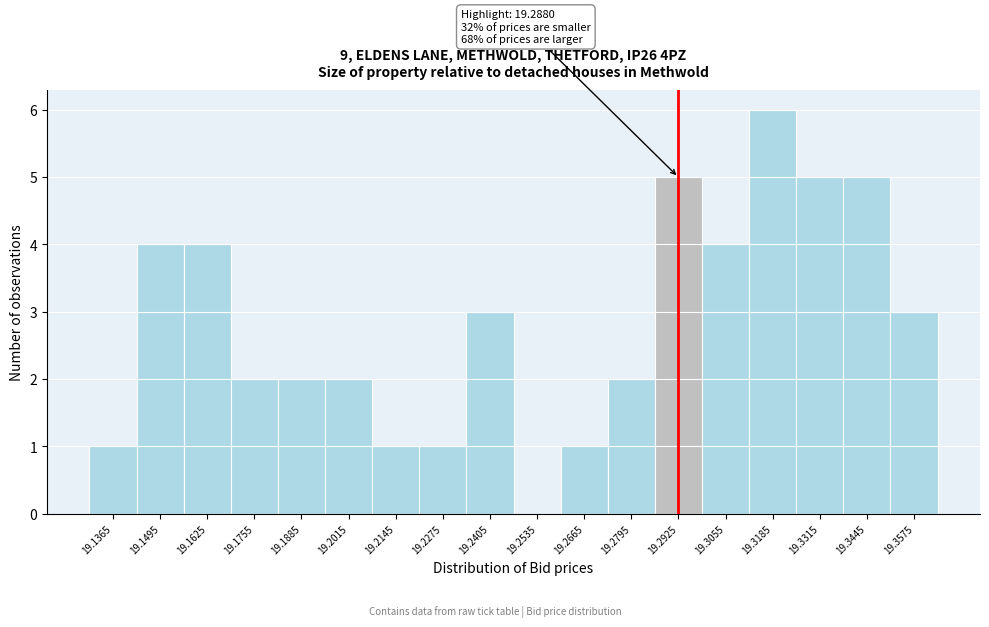

Over which range of the x-axis is the bar tallest?

19.312 to 19.325